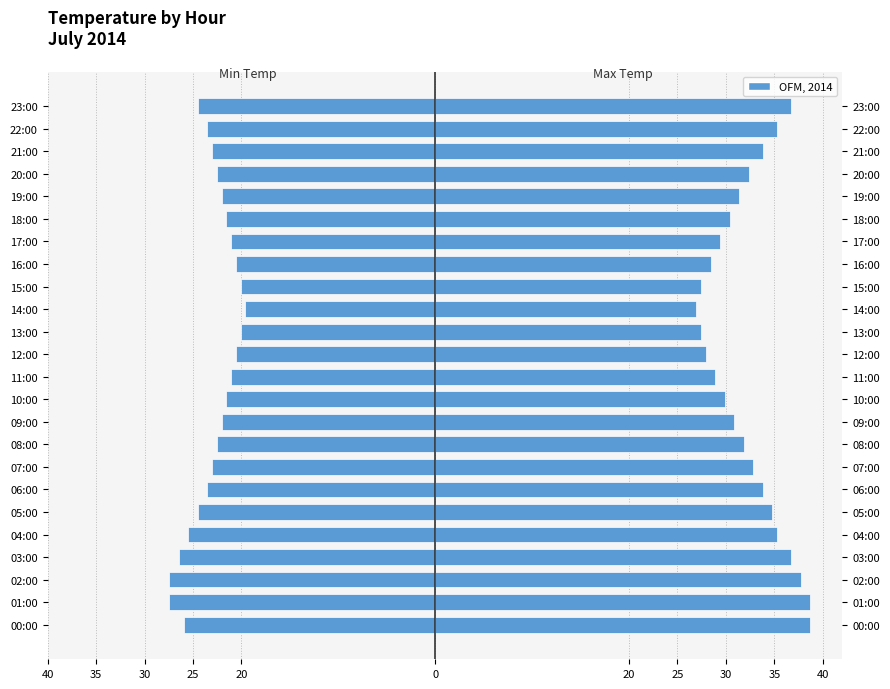

At how many categories does at least one series exceed 23?

24